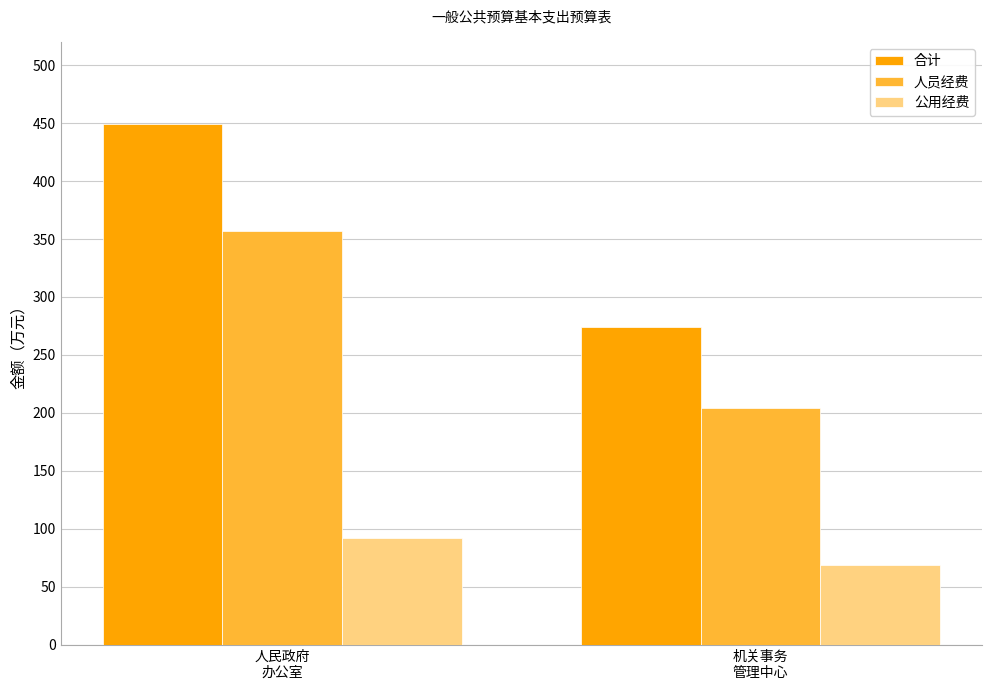

Which label corresponds to the smallest value in the chart?

机关事务
管理中心